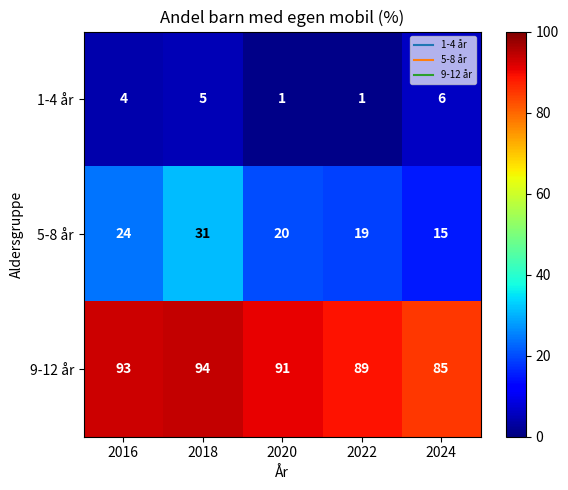

Rank the series by their maximum value, from lowest to highest.

1-4 år, 5-8 år, 9-12 år